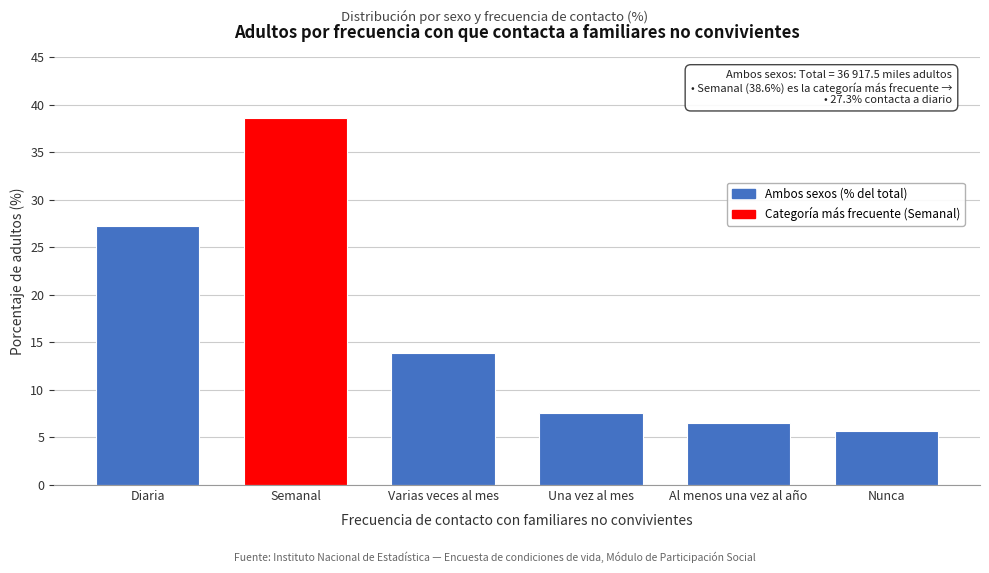

Reading right to left, extract all data points from this chart.

Nunca=5.7	Al menos una vez al año=6.5	Una vez al mes=7.6	Varias veces al mes=13.9	Semanal=38.6	Diaria=27.3